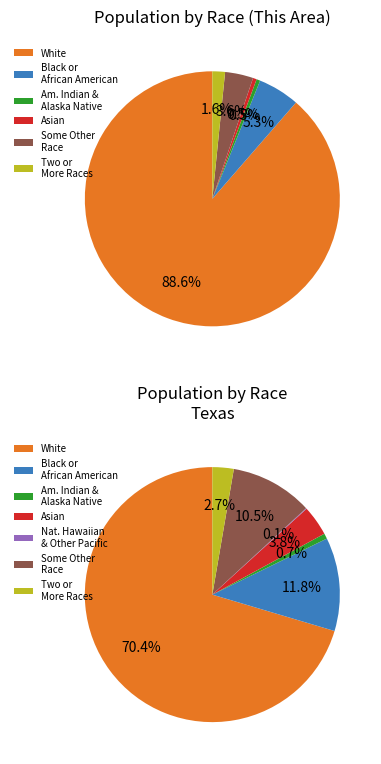

How many slices are in this pie chart?

7